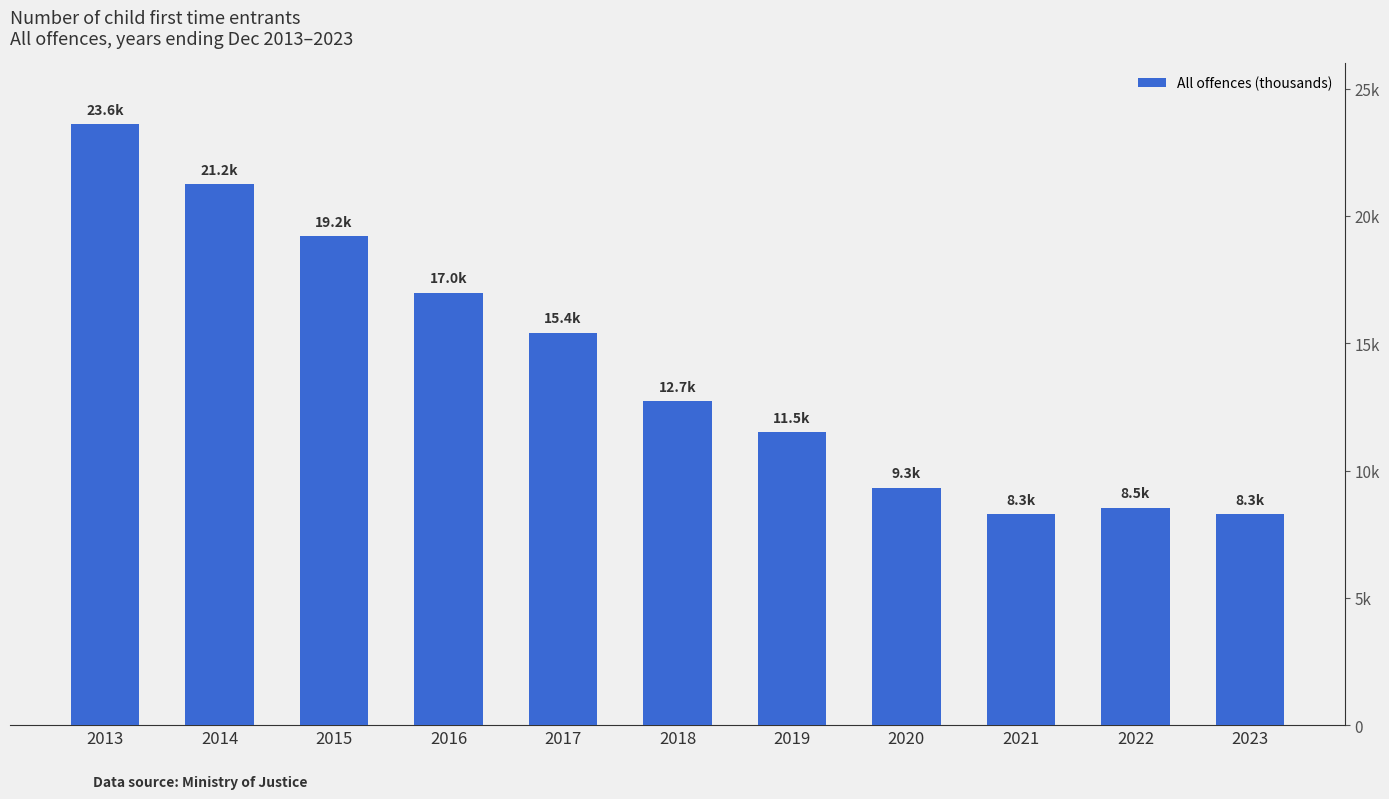

List the labels in order of value, smallest first.

2023, 2021, 2022, 2020, 2019, 2018, 2017, 2016, 2015, 2014, 2013